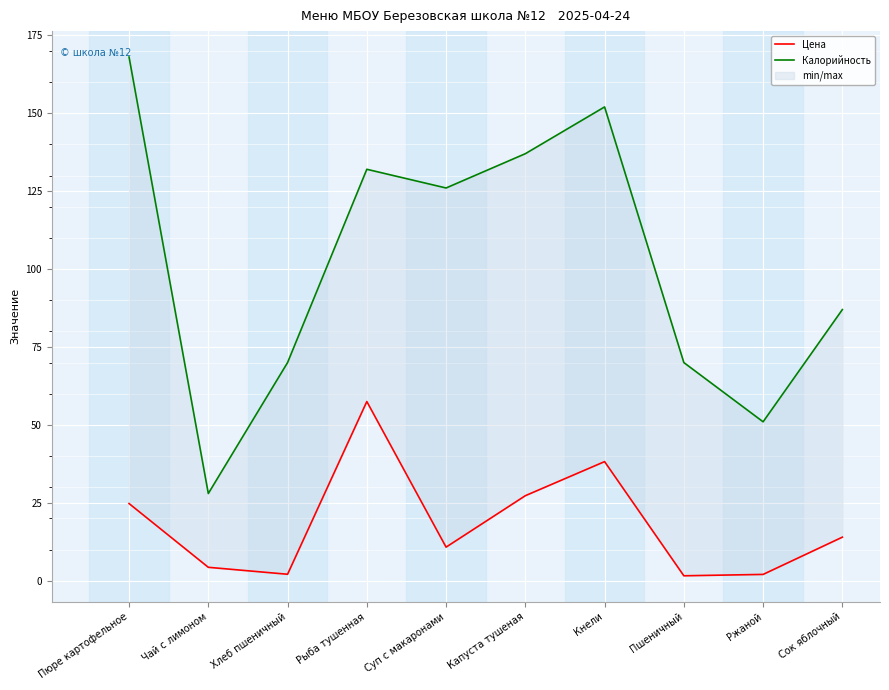

True or false: Цена and Калорийность intersect in this chart.

False